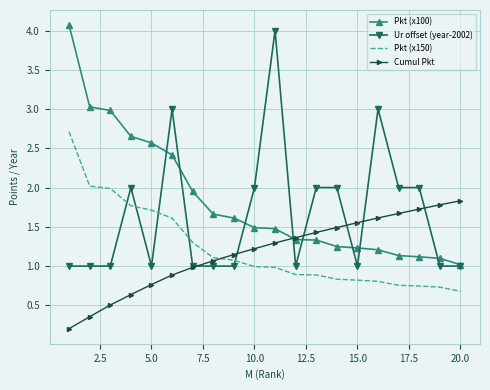

What is the highest value of the Pkt (x100) series?

4.1